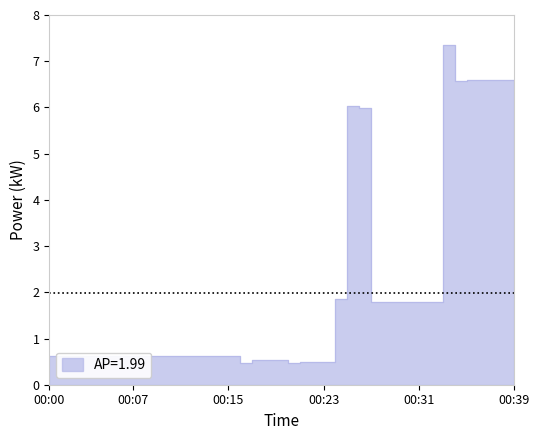

How many lines are shown in the chart?

1